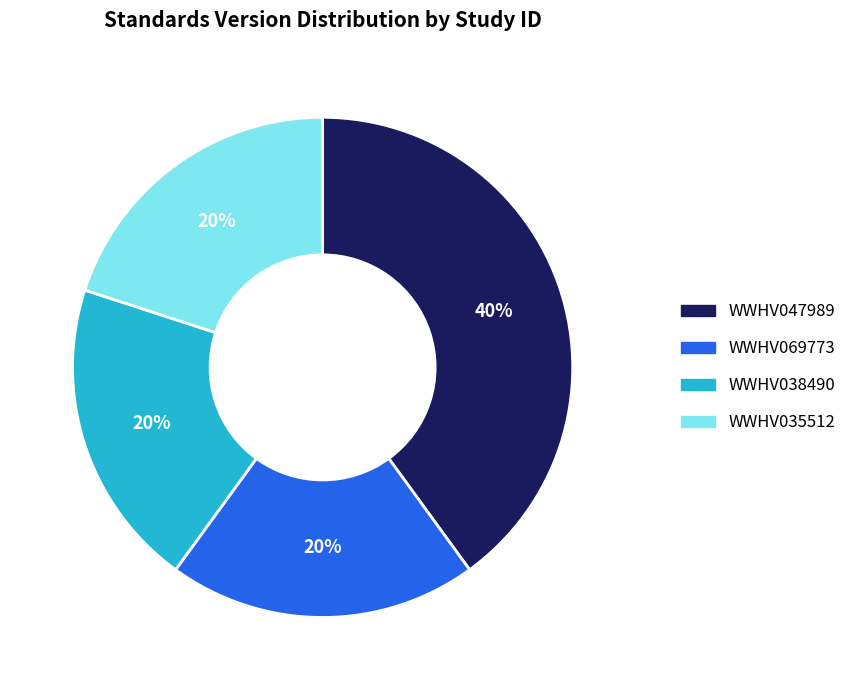

What is the ratio of the value at WWHV047989 to the value at WWHV038490?

2.0